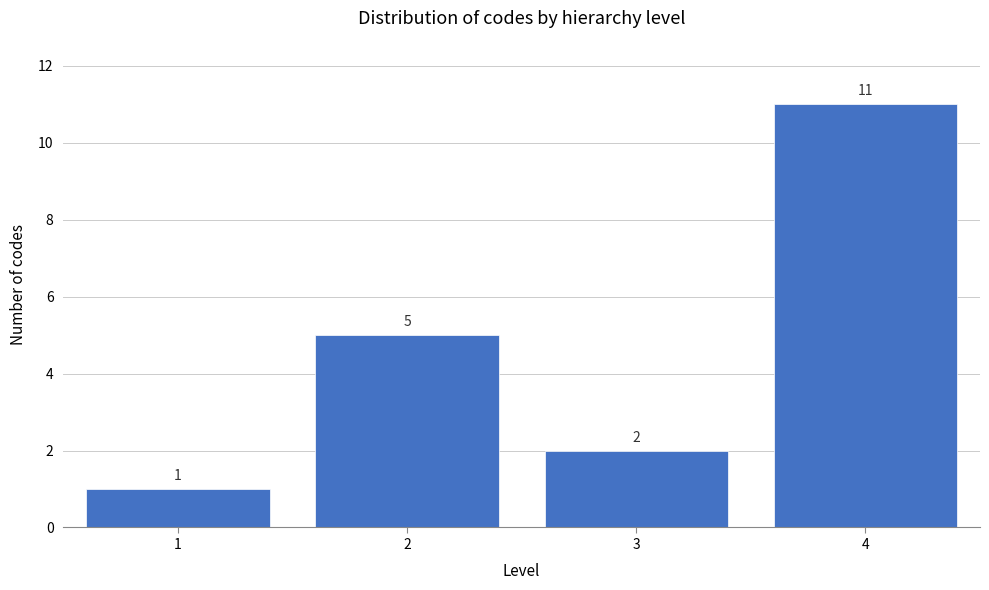

Reading left to right, list all the values displayed in this chart.

1=1	2=5	3=2	4=11